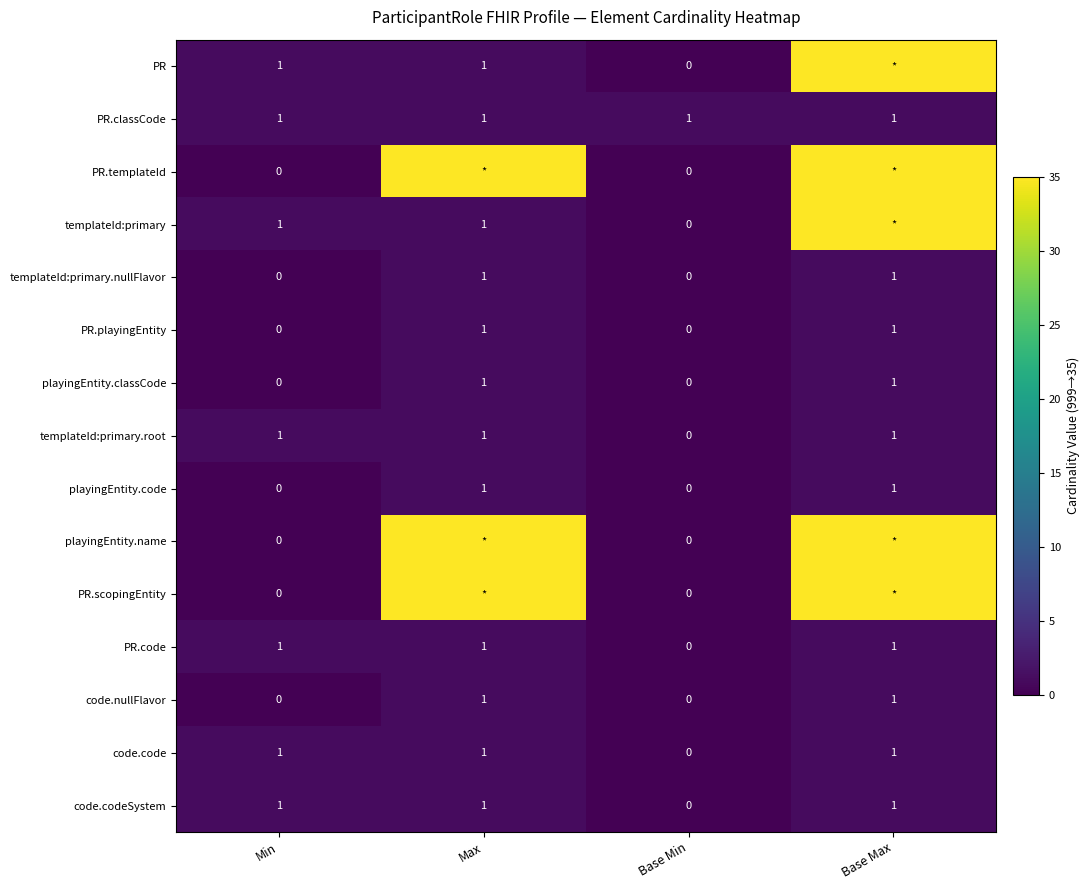

At how many categories does at least one series exceed 1?

2